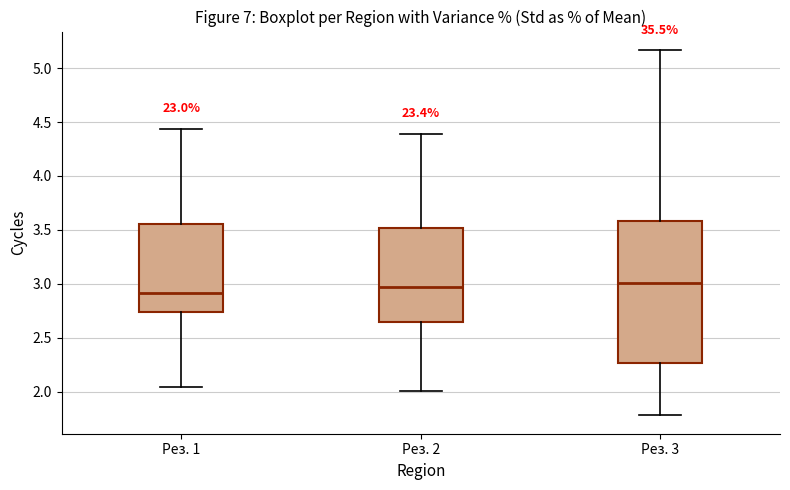

Reading left to right, read every box against the y-axis: the position of its median line, the range the box covers, and the ends of its whiskers. The values are not printed on the chart, so give them approximately, as read against the axis.

Рез. 1: median 2.90, box 2.75 to 3.55, whiskers 2.05 to 4.45
Рез. 2: median 2.95, box 2.65 to 3.50, whiskers 2.00 to 4.40
Рез. 3: median 3.00, box 2.25 to 3.60, whiskers 1.80 to 5.15